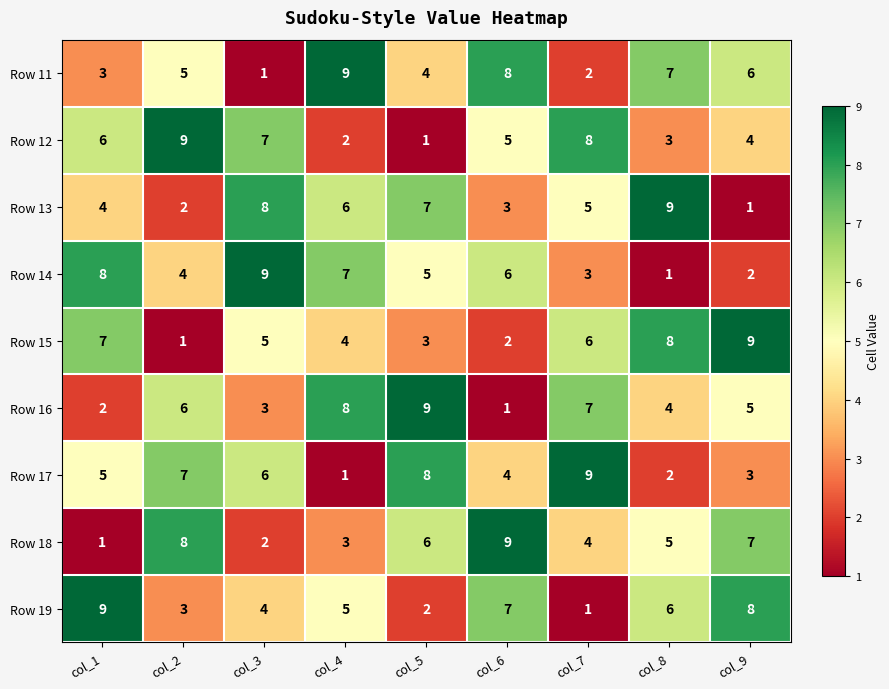

At how many categories does at least one series exceed 6?

9